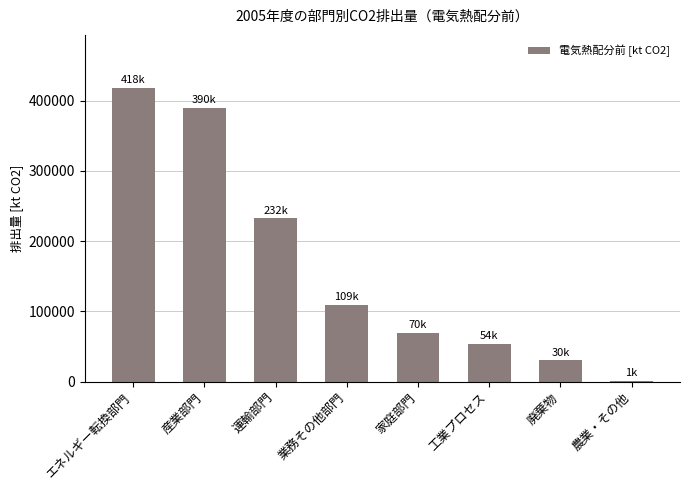

Which label corresponds to the largest value in the chart?

エネルギー転換部門